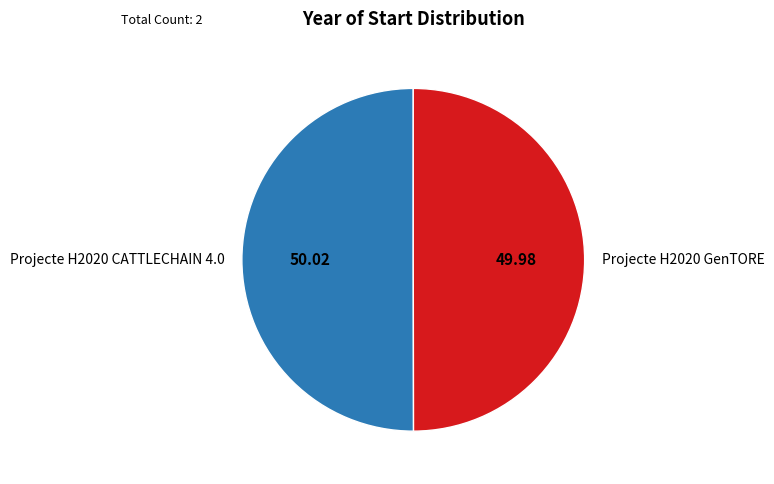

Approximately how many times larger is the value at Projecte H2020 GenTORE compared to Projecte H2020 CATTLECHAIN 4.0?

1.0